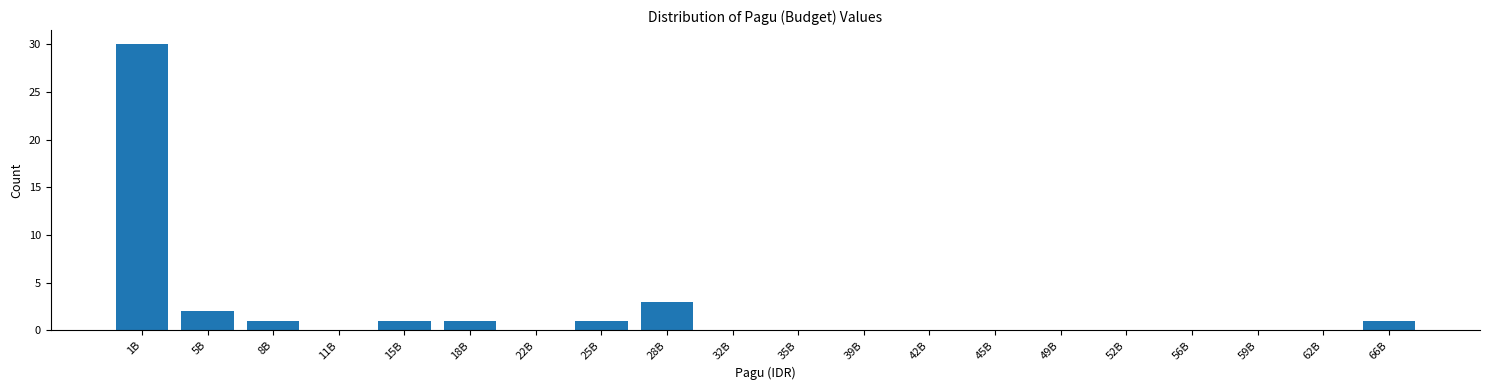

Reading right to left, what are all the values shown in this chart?

66B=1	62B=0	59B=0	56B=0	52B=0	49B=0	45B=0	42B=0	39B=0	35B=0	32B=0	28B=3	25B=1	22B=0	18B=1	15B=1	11B=0	8B=1	5B=2	1B=30